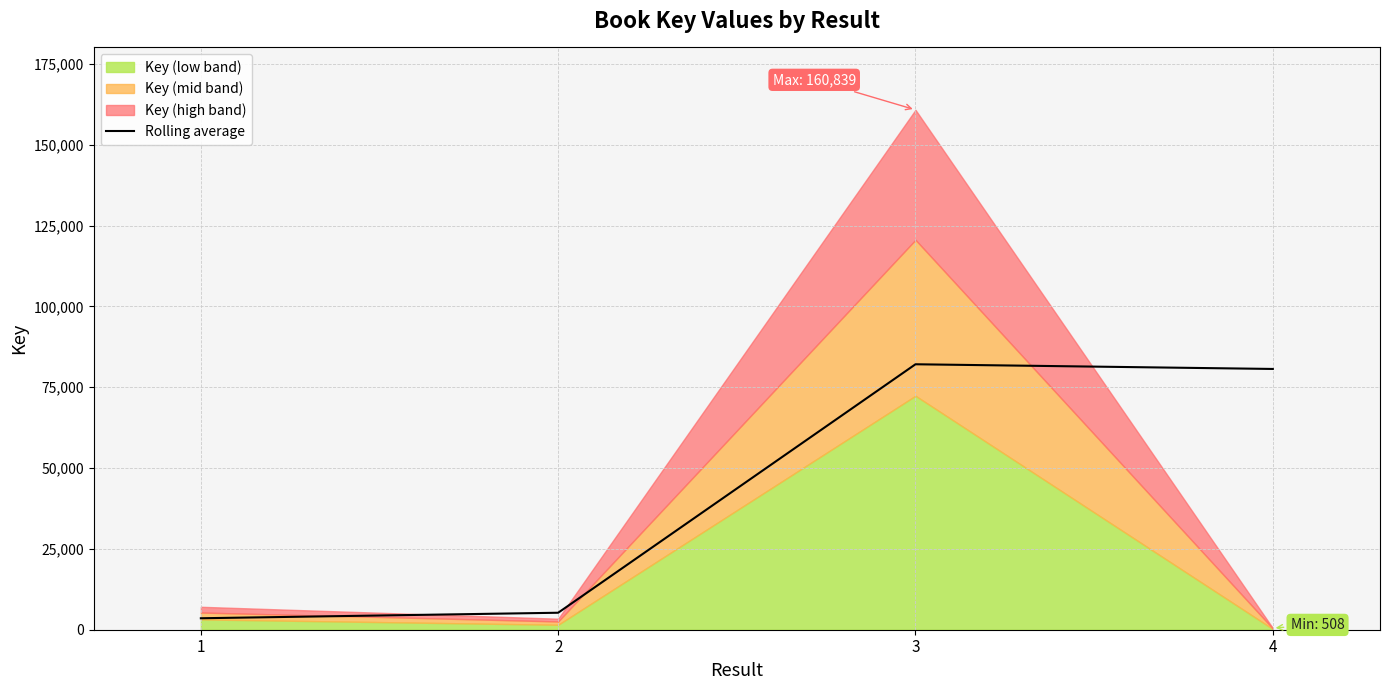

The value of Rolling average at 2 is 5253.5. True or false?

True